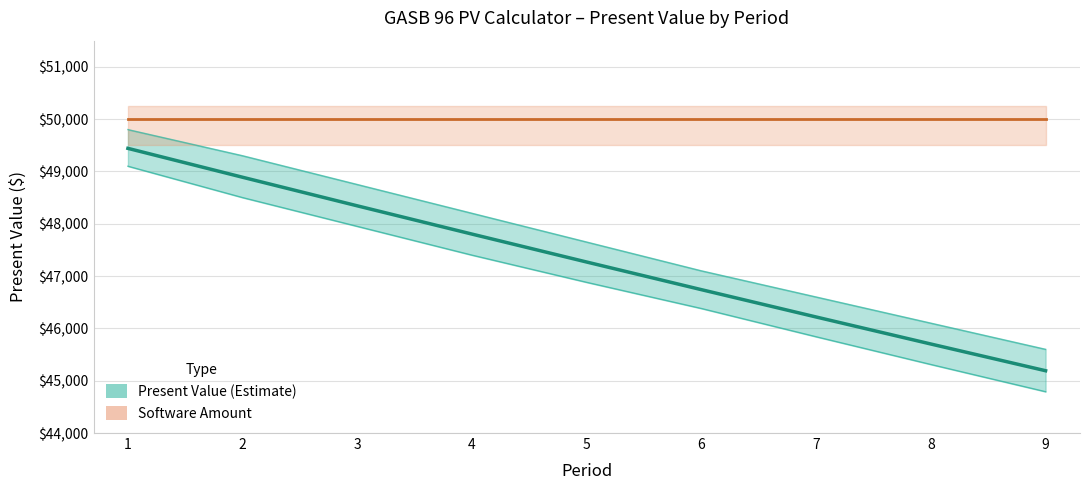

What is the sum of the Software Amount values at 9 and 1?

100000.0